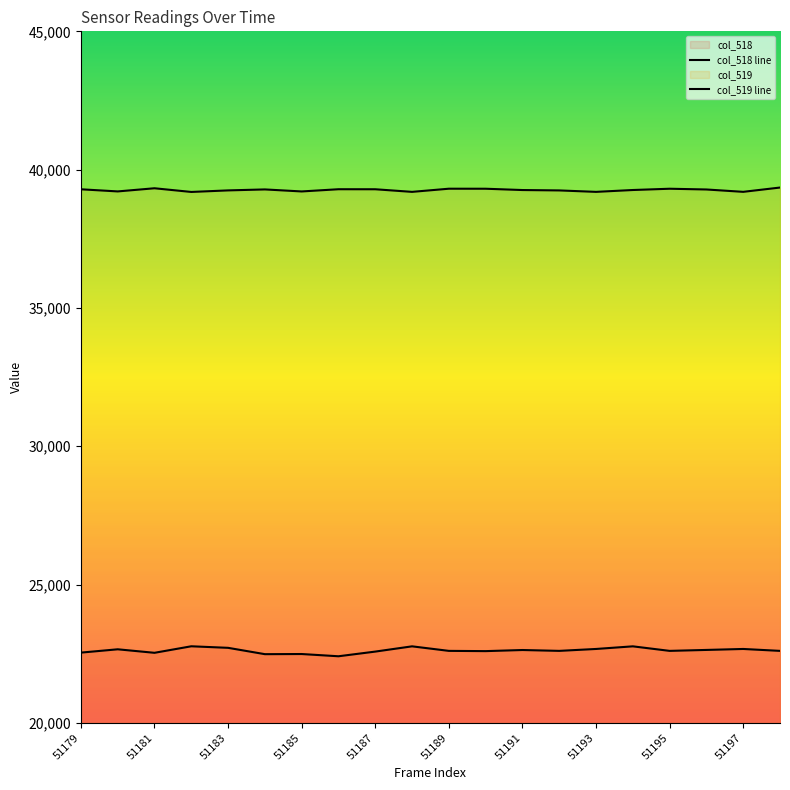

Which category has the highest value in the col_518 series?

51182